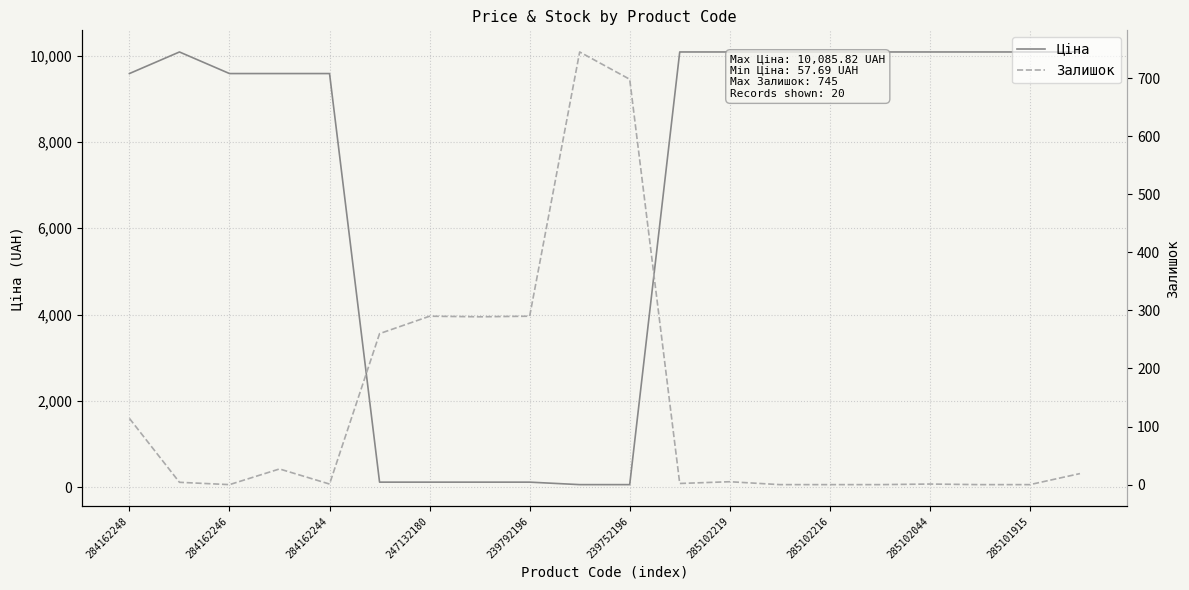

Reading right to left, extract all data points from this chart.

Ціна: 10085.8	10085.8	10085.8	10085.8	10085.8	10085.8	10085.8	10085.8	10085.8	57.7	57.7	115.4	115.4	115.4	115.4	9585.4	9585.4	9585.4	10085.8	9585.4
Залишок: 19.0	0.0	0.0	1.0	0.0	0.0	0.0	5.0	2.0	698.0	745.0	290.0	289.0	290.0	260.0	1.0	27.0	0.0	4.0	114.0